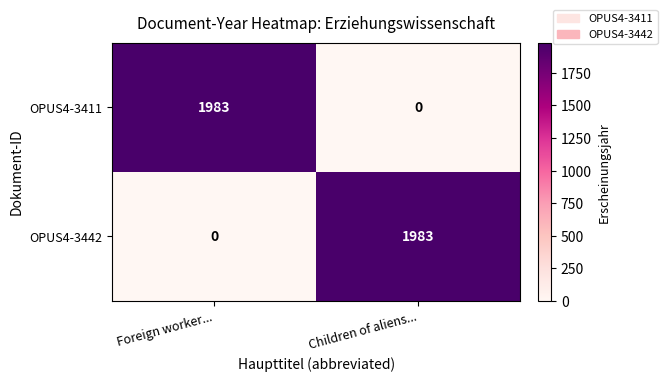

Reading left to right, transcribe all the data shown in this chart.

OPUS4-3411: 1983	0
OPUS4-3442: 0	1983